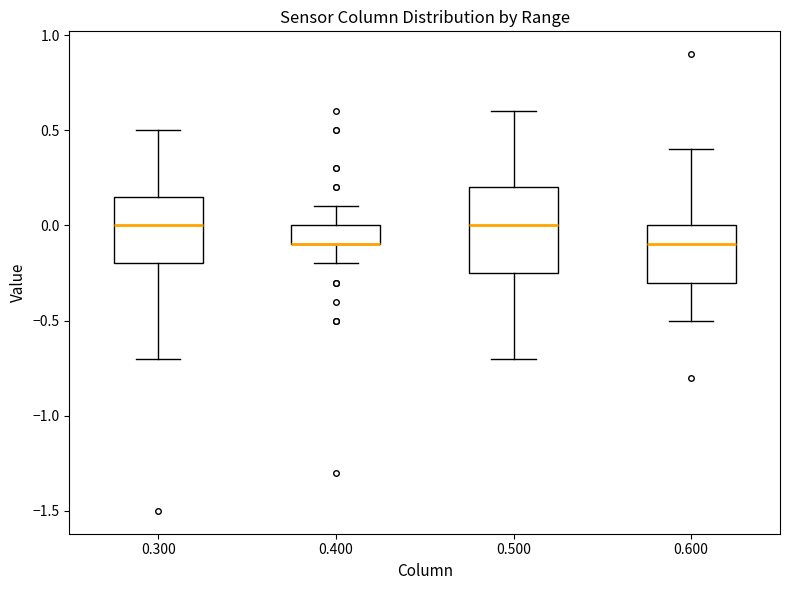

Reading left to right, transcribe this box plot: for each box, give where its median line is, the range the box spans, and where its two whiskers end, as read against the y-axis. The values are not printed on the chart, so give them approximately, as read against the axis.

0.300: median 0.00, box -0.20 to 0.15, whiskers -0.70 to 0.50
0.400: median -0.10 (drawn on the box's lower edge), box -0.10 to 0.00, whiskers -0.20 to 0.10
0.500: median 0.00, box -0.25 to 0.20, whiskers -0.70 to 0.60
0.600: median -0.10, box -0.30 to 0.00, whiskers -0.50 to 0.40